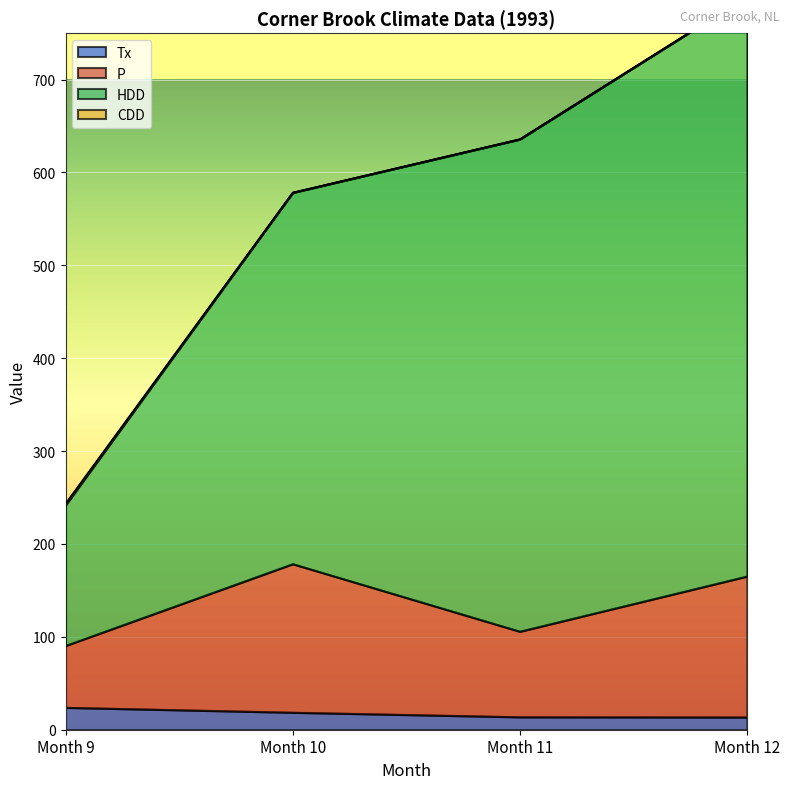

What is the sum of all Tx values?

70.1